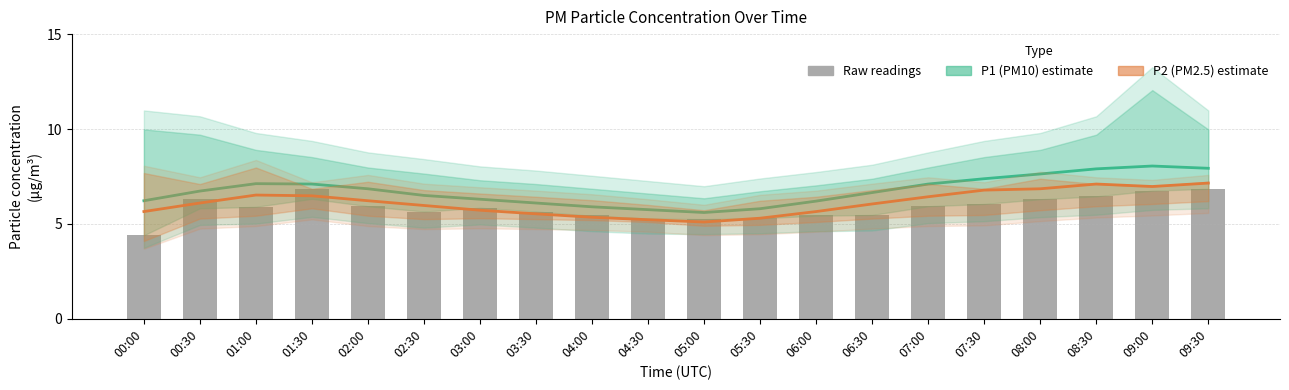

Between 02:30 and 04:30, which is larger?

02:30